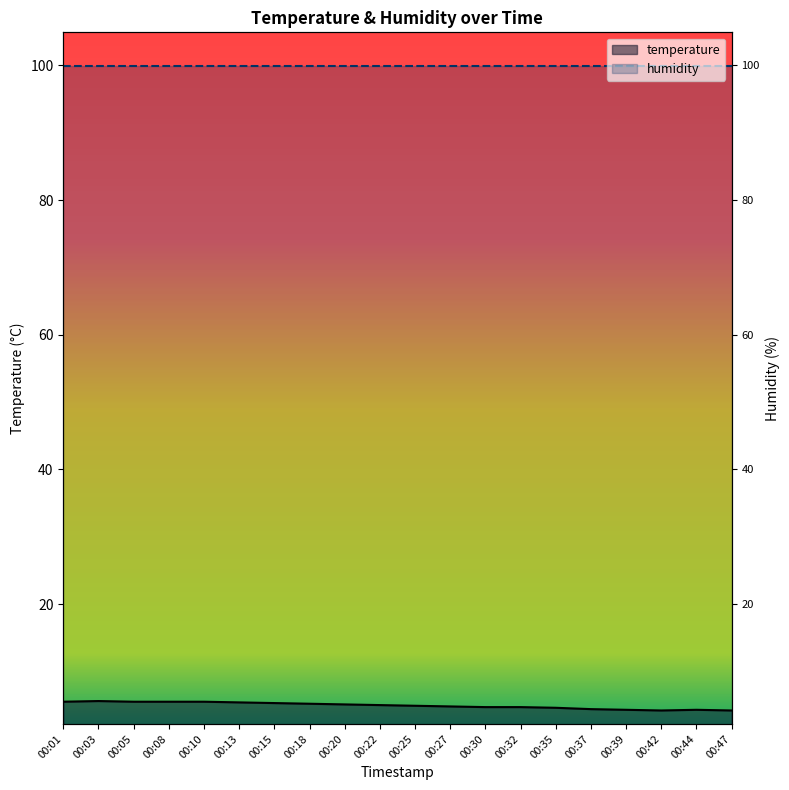

The humidity series shows 175.6 at 00:10. True or false?

False